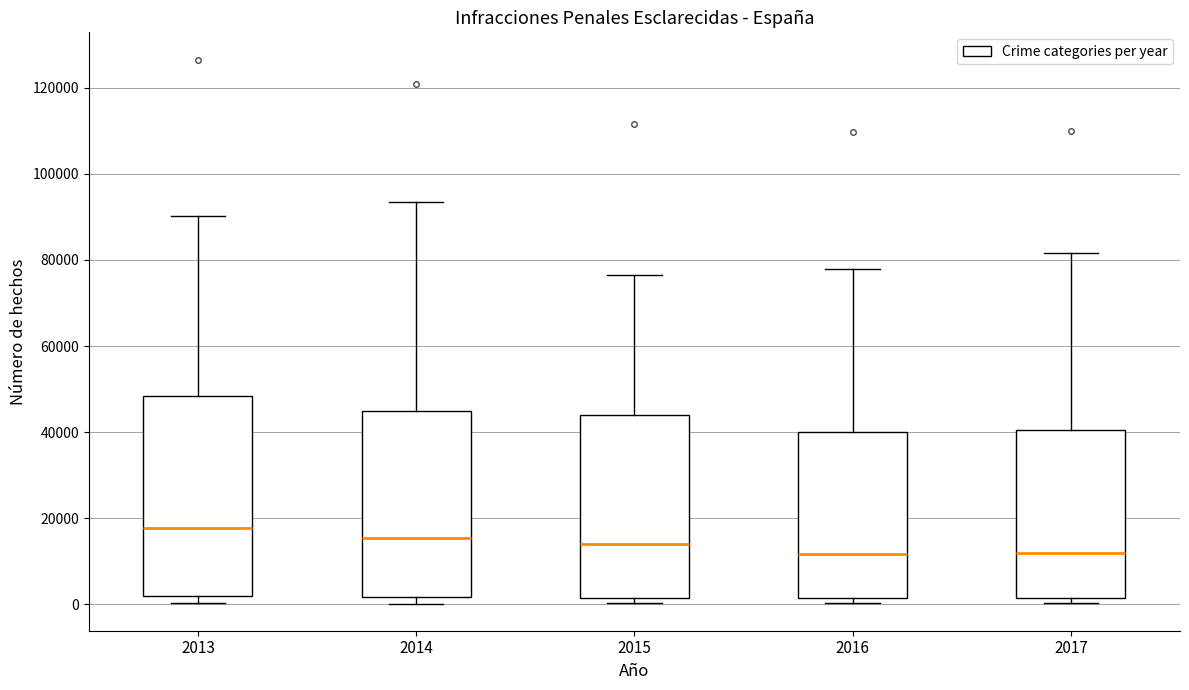

Where is the lower edge of the box at x = 2013 on the y-axis? The values are not printed on the chart, so give them approximately, as read against the axis.

2000